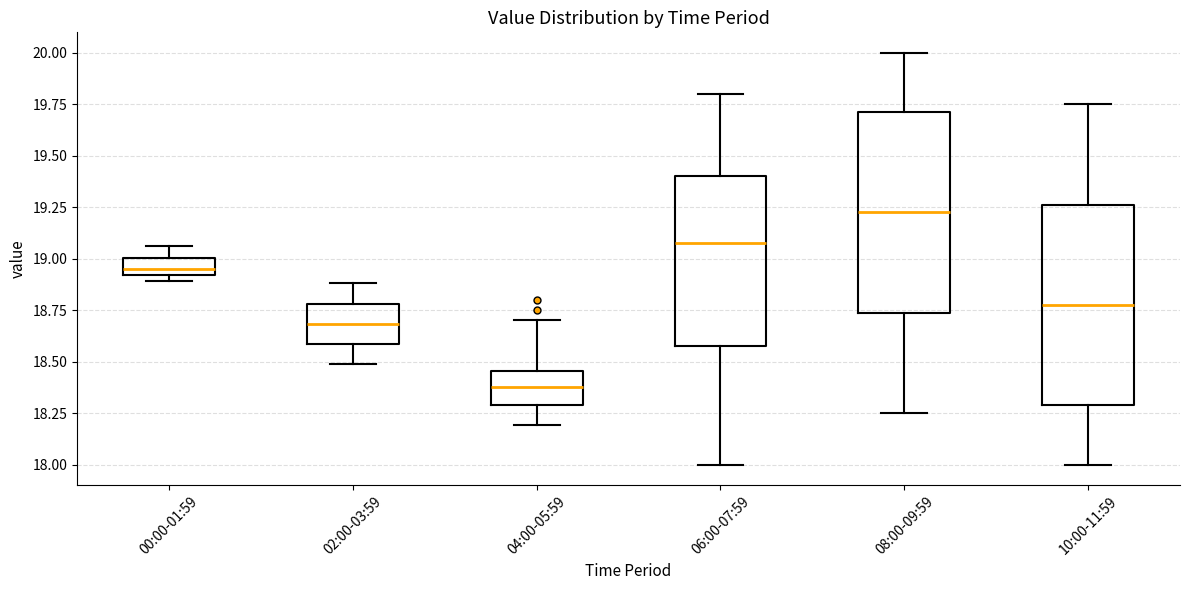

Reading left to right, transcribe this box plot: for each box, give where its median line is, the range the box spans, and where its two whiskers end, as read against the y-axis. The values are not printed on the chart, so give them approximately, as read against the axis.

00:00-01:59: median 18.95, box 18.90 to 19.00, whiskers 18.90 (just below the box's lower edge) to 19.05
02:00-03:59: median 18.70, box 18.60 to 18.80, whiskers 18.50 to 18.90
04:00-05:59: median 18.40, box 18.30 to 18.45, whiskers 18.20 to 18.70
06:00-07:59: median 19.10, box 18.60 to 19.40, whiskers 18.00 to 19.80
08:00-09:59: median 19.25, box 18.75 to 19.70, whiskers 18.25 to 20.00
10:00-11:59: median 18.80, box 18.30 to 19.25, whiskers 18.00 to 19.75